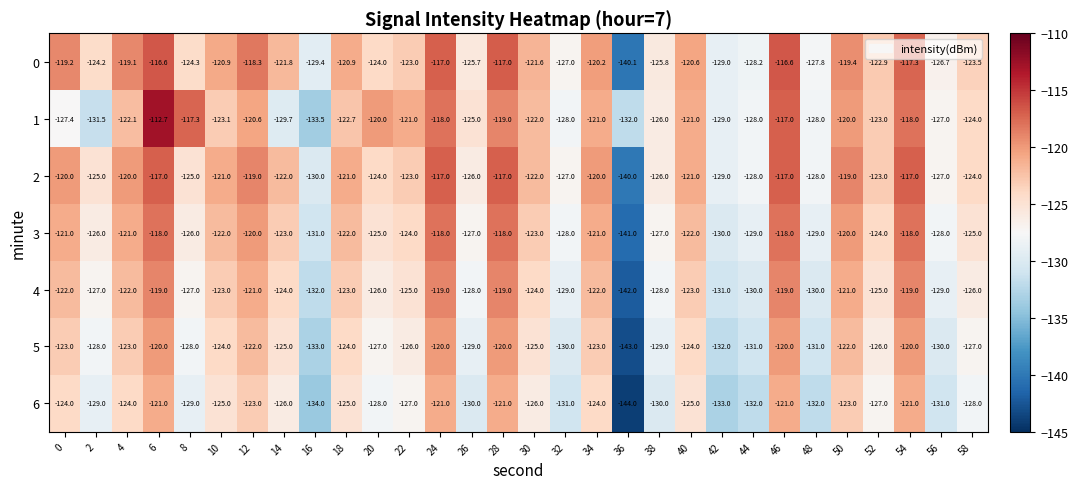

What is the difference between the maximum and minimum values in the 0 series?

23.5